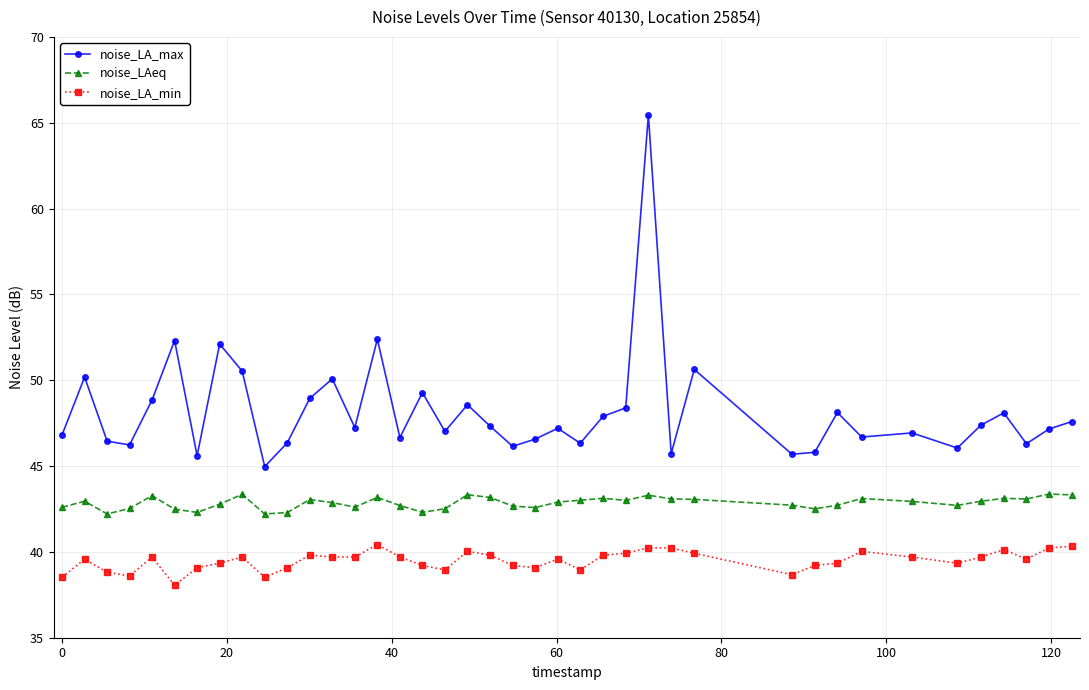

What is the greatest value displayed?

65.5